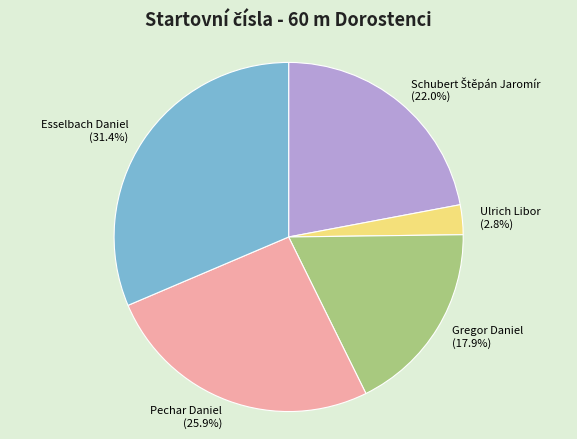

Approximately how many times larger is the value at Pechar Daniel compared to Esselbach Daniel?

0.8